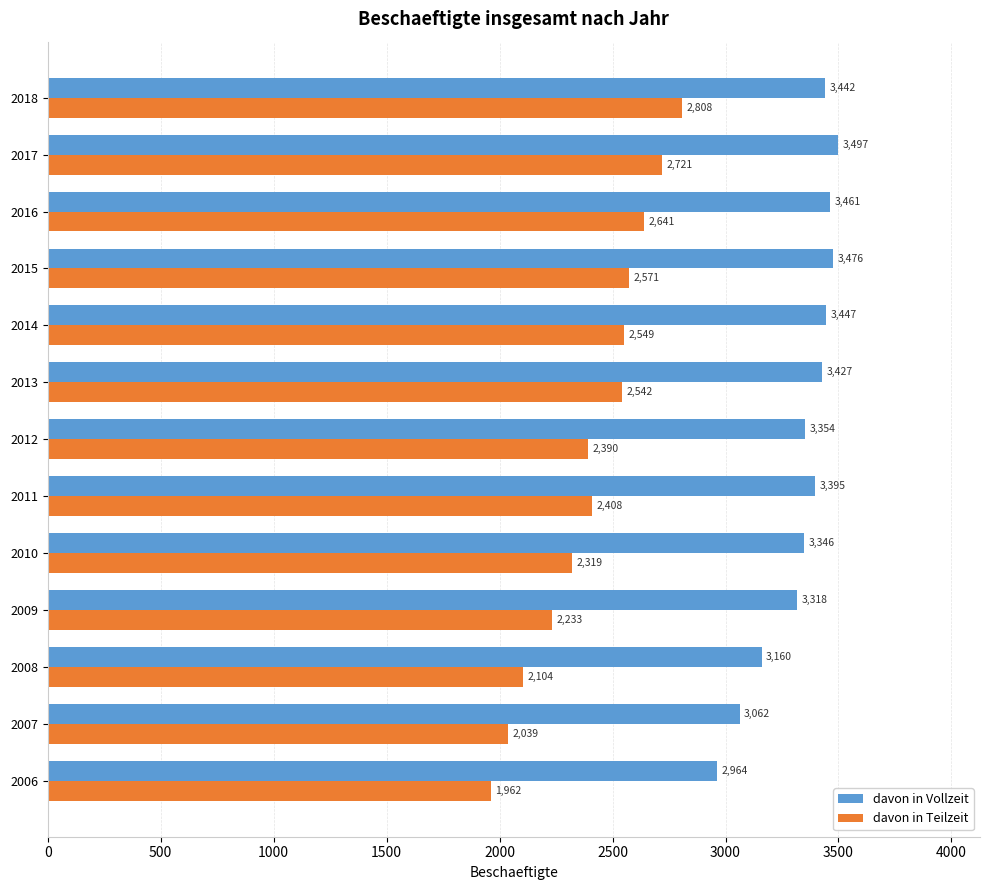

List the series in order of their overall mean, highest first.

davon in Vollzeit, davon in Teilzeit